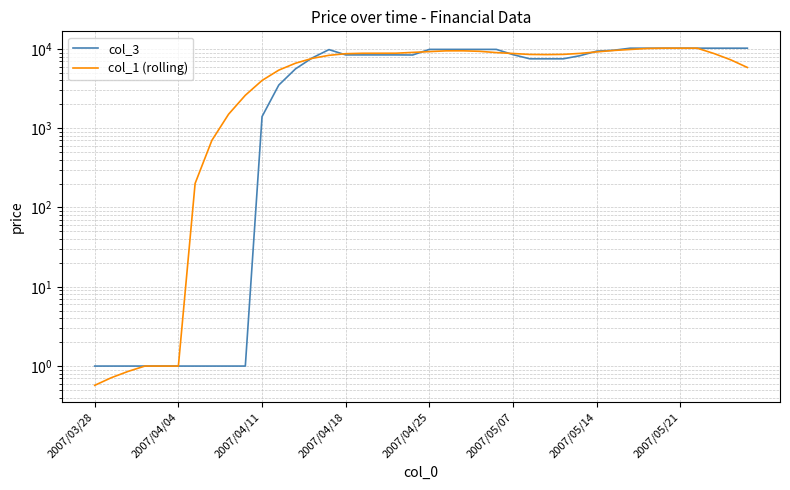

What is the average value of the col_1 (rolling) series?

6545.7